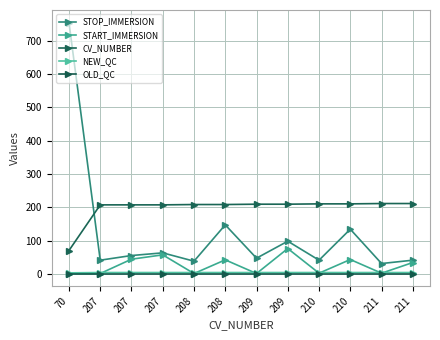

True or false: CV_NUMBER and START_IMMERSION cross at least once.

False